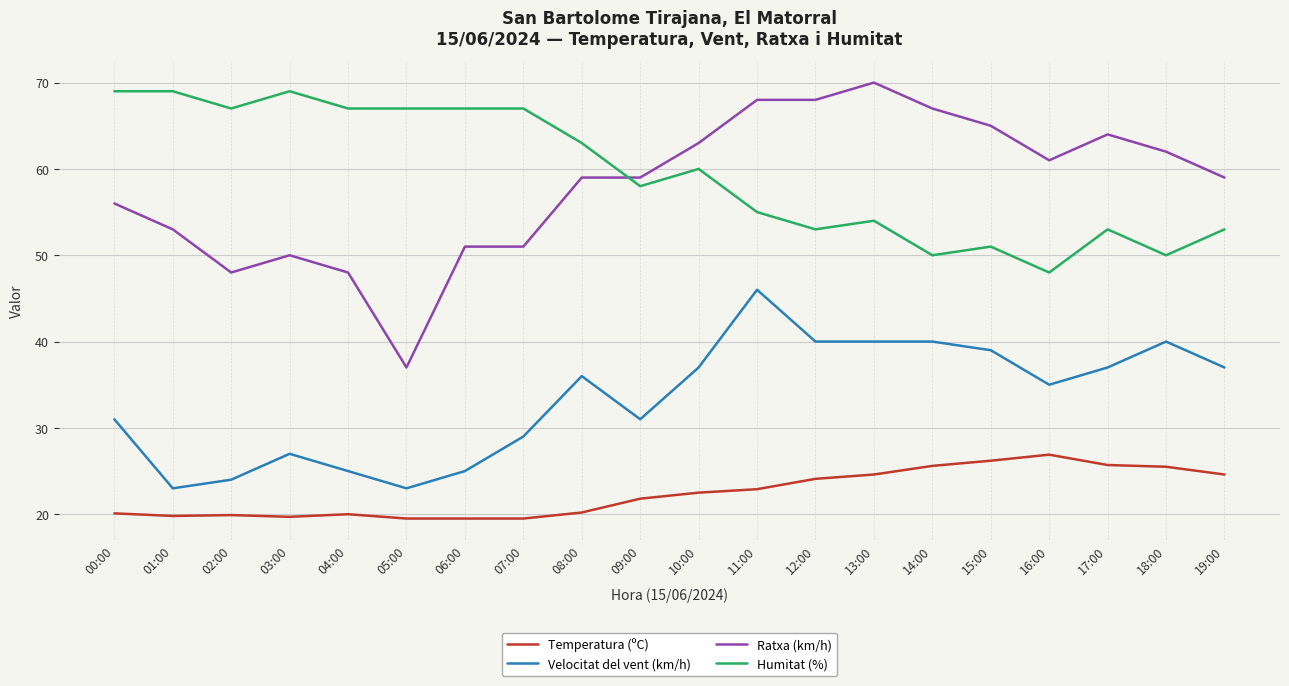

What is the difference between the maximum and second lowest values in the Humitat (%) series?

19.0